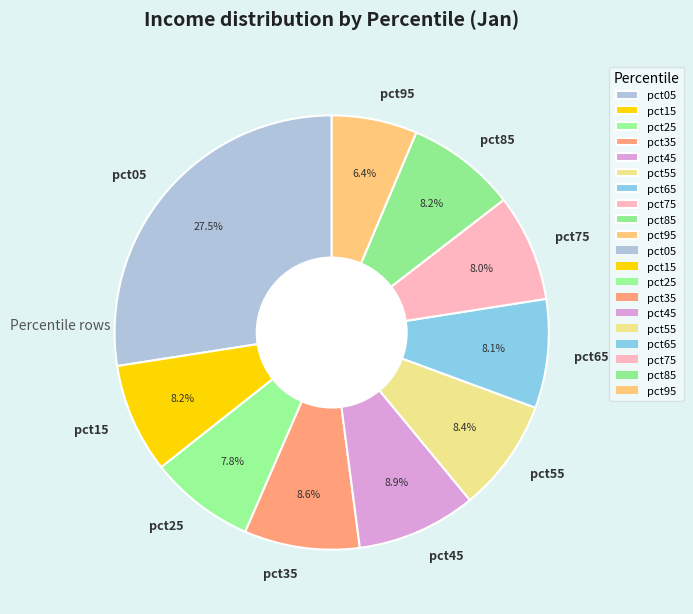

How many slices are in this pie chart?

10